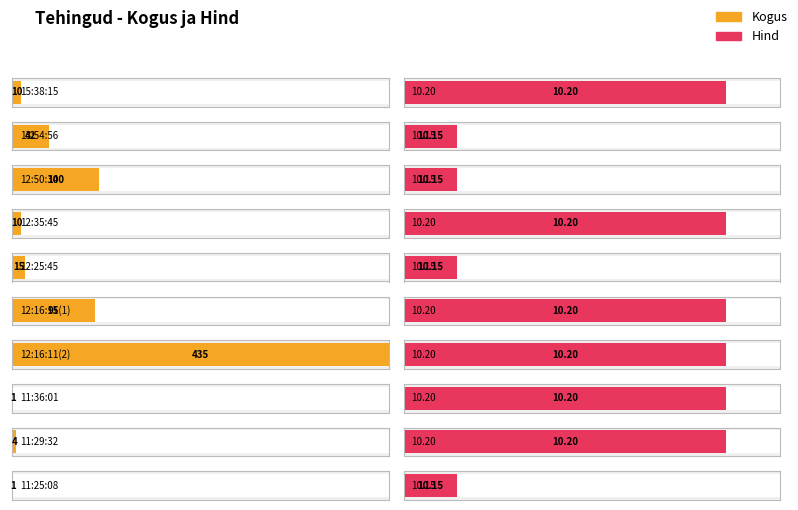

How many groups of bars are there?

10